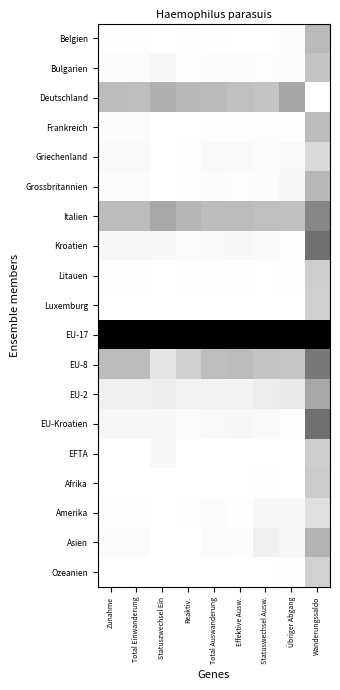

Which series has the largest total across all categories?

EU-17